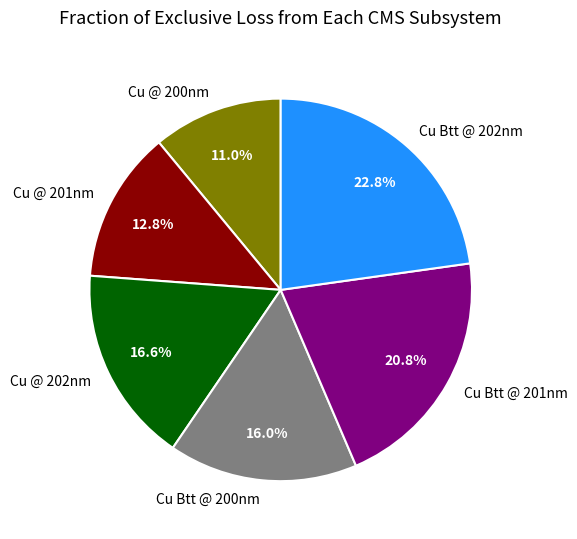

Which slice is the largest?

Cu Btt @ 202nm